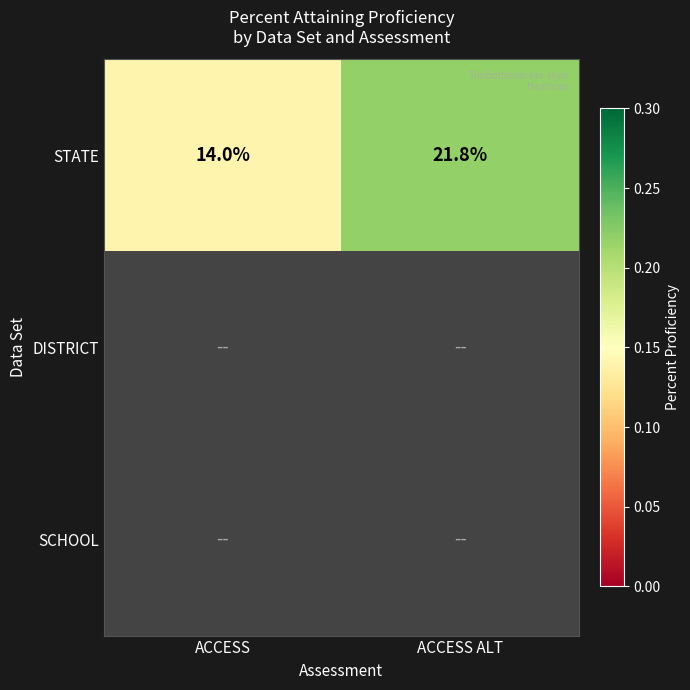

Rank the categories by STATE value from lowest to highest.

ACCESS, ACCESS ALT